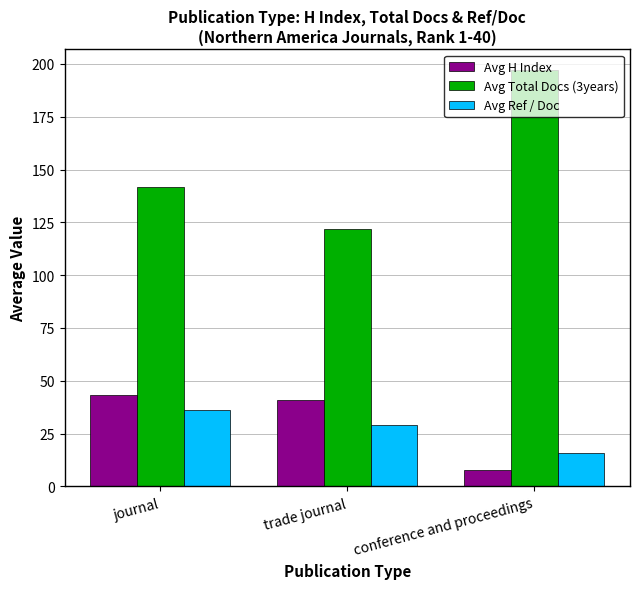

What is the label of the 2nd bar from the left?

trade journal